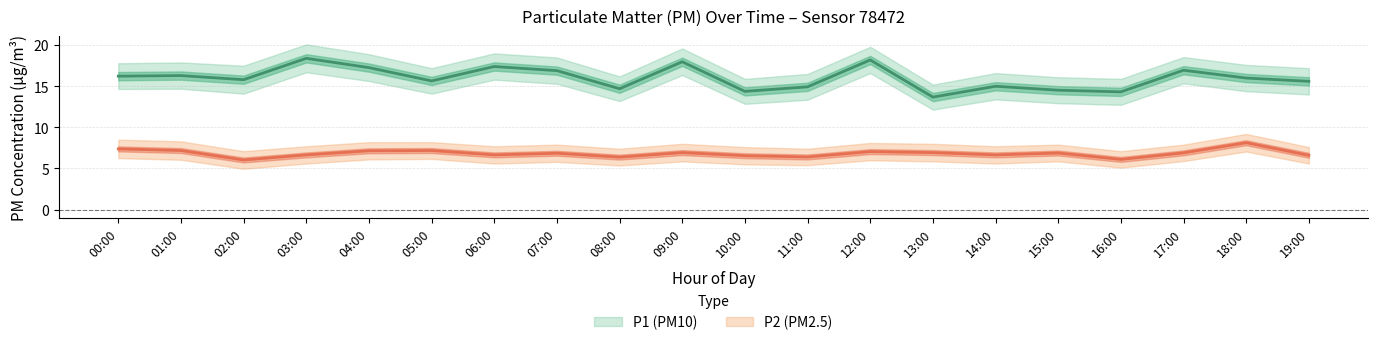

How many interior local peaks does the P2_upper series have?

5